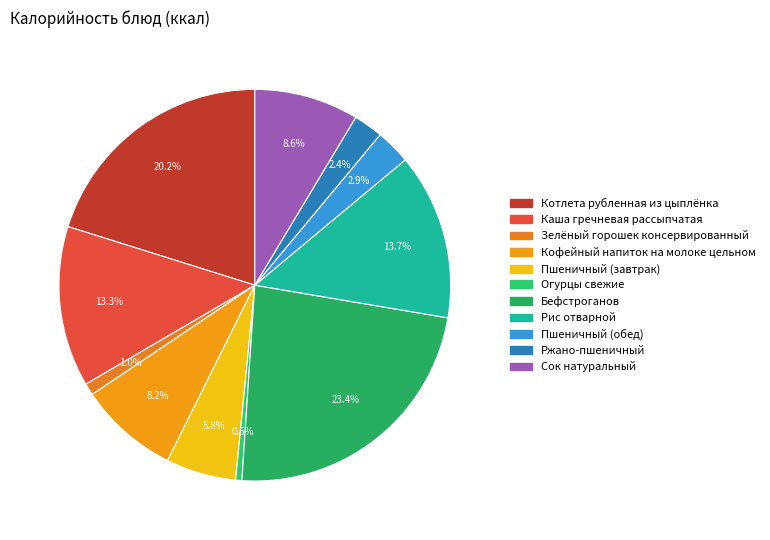

To the nearest percent, what is the difference between the largest and smallest slice percentages?

23%